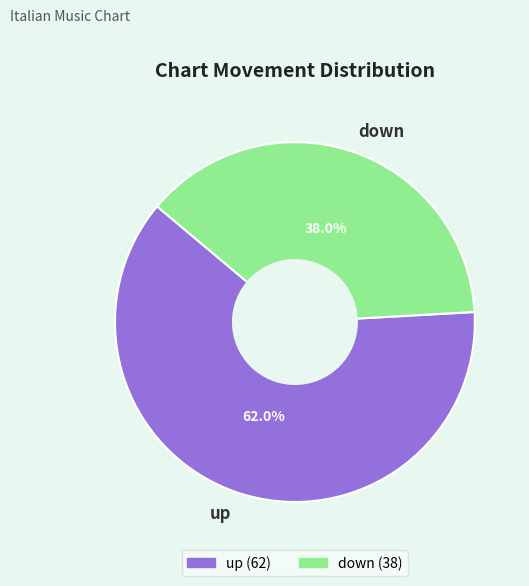

How many segments does this pie chart have?

2